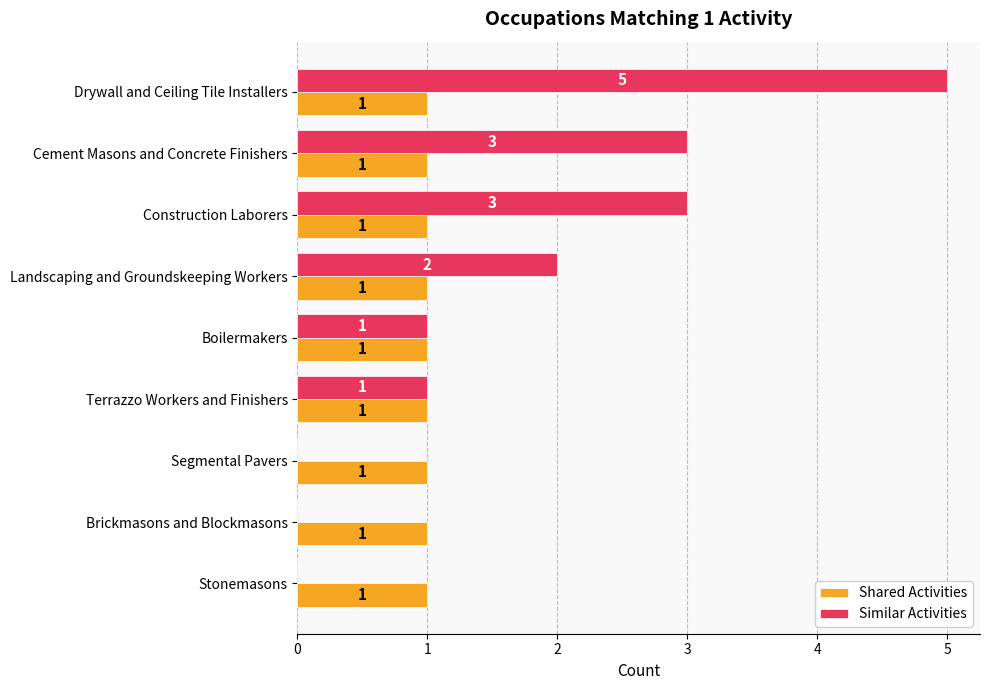

What is the maximum value for Similar Activities?

5